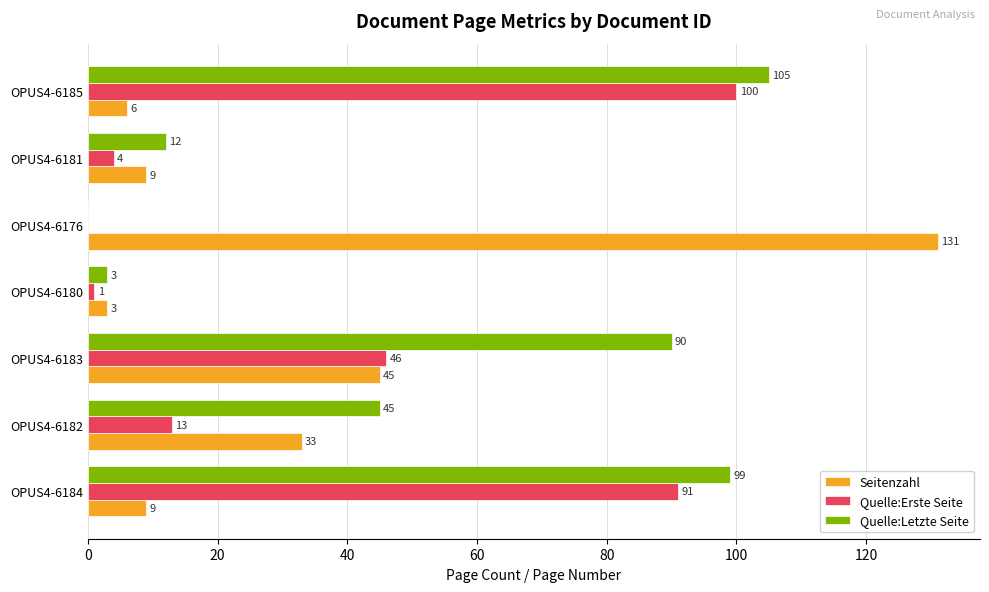

Which series has the largest range (max minus min)?

Seitenzahl